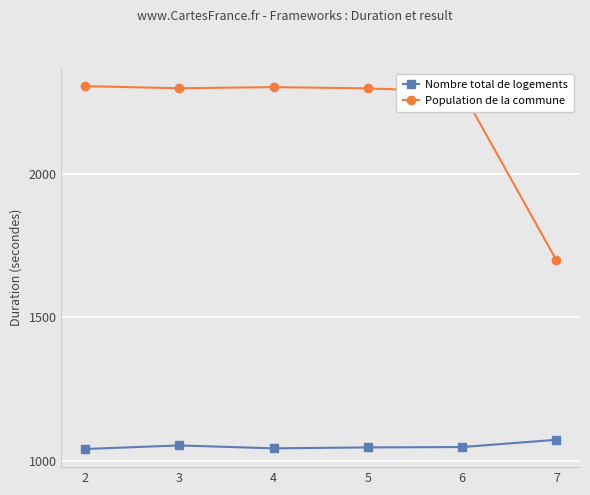

What are all the series names shown in the legend?

Nombre total de logements, Population de la commune